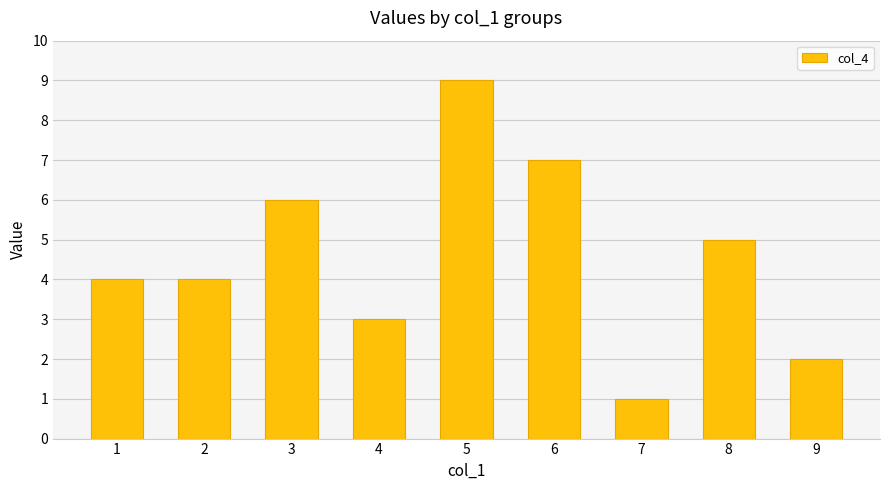

How many values are between 3 and 6?

5